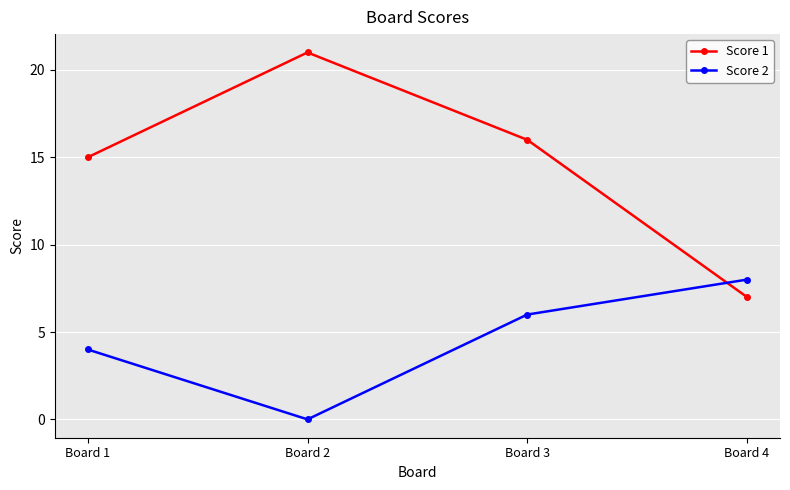

Does the chart have visible grid lines?

Yes